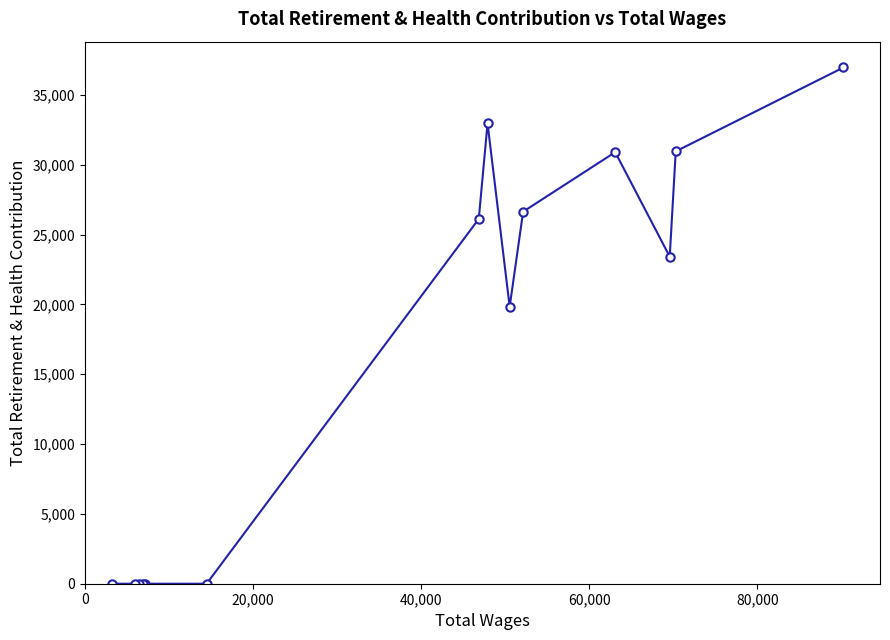

How many lines are shown in the chart?

1